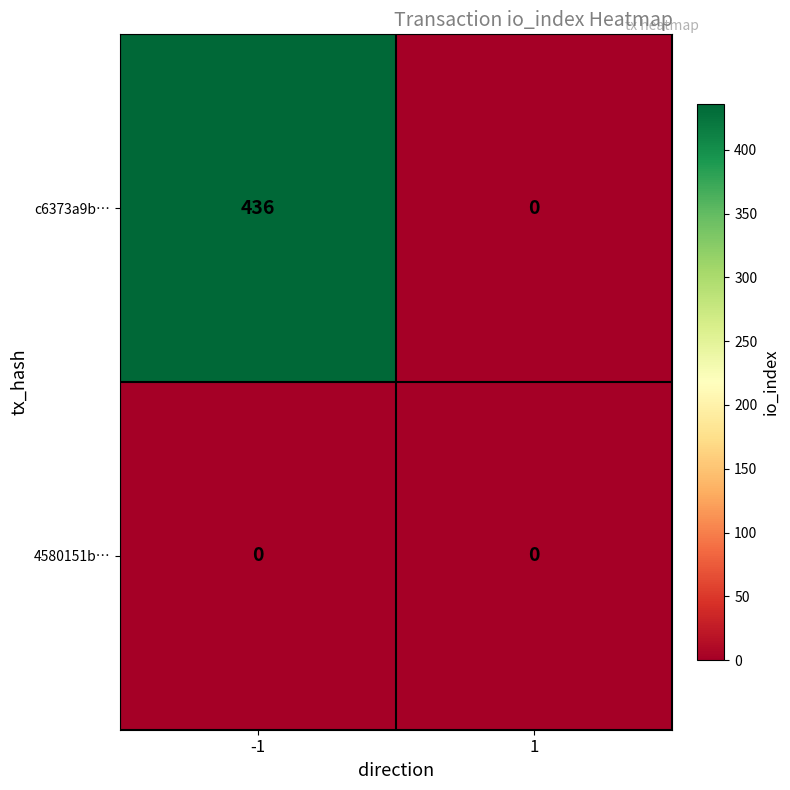

At which category does the chart reach its peak across all series?

-1